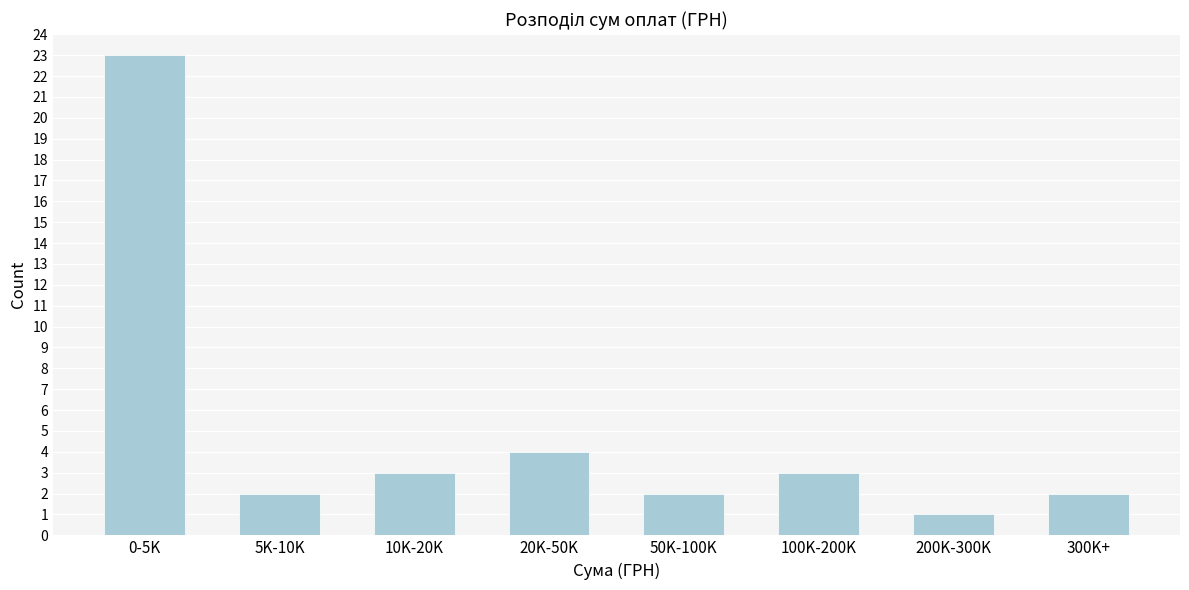

Reading right to left, list all the values displayed in this chart.

2	1	3	2	4	3	2	23